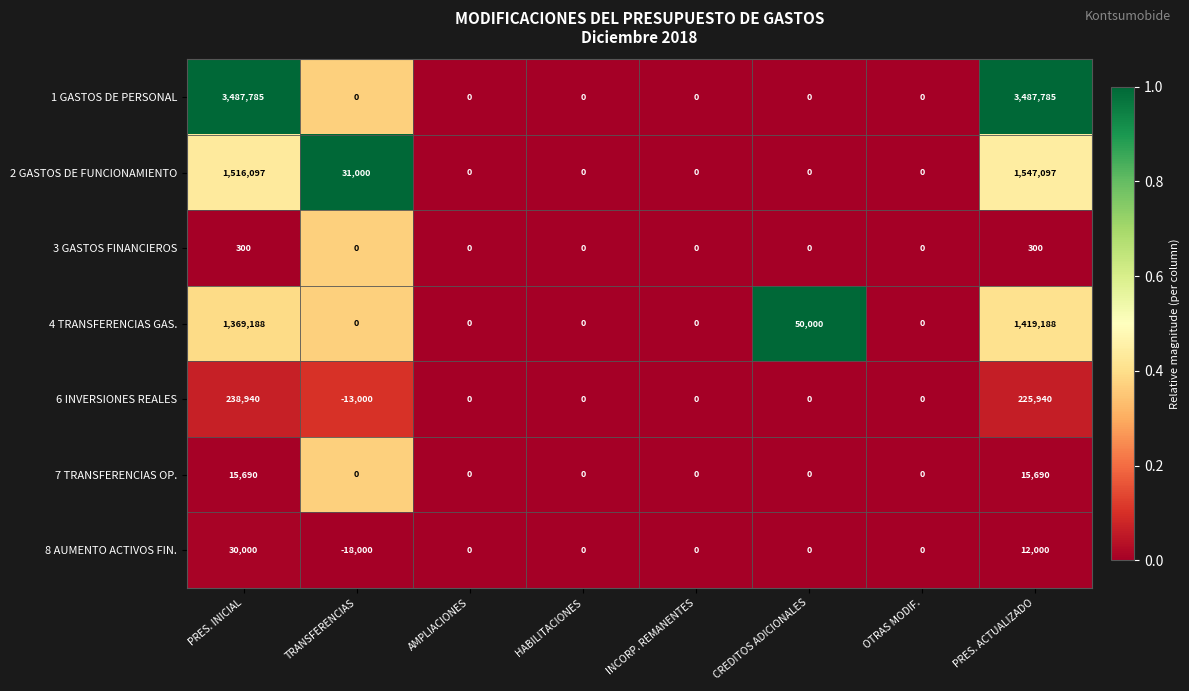

Between PRES. INICIAL and HABILITACIONES, which series saw the biggest shift?

1 GASTOS DE PERSONAL